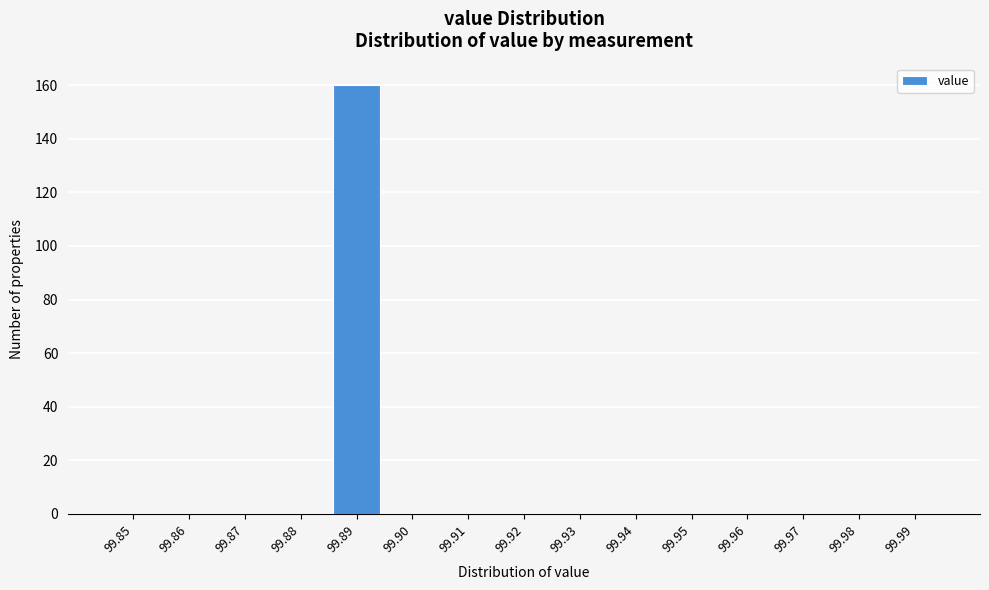

Reading left to right, transcribe all the data shown in this chart.

99.85=0	99.86=0	99.87=0	99.88=0	99.89=160	99.90=0	99.91=0	99.92=0	99.93=0	99.94=0	99.95=0	99.96=0	99.97=0	99.98=0	99.99=0